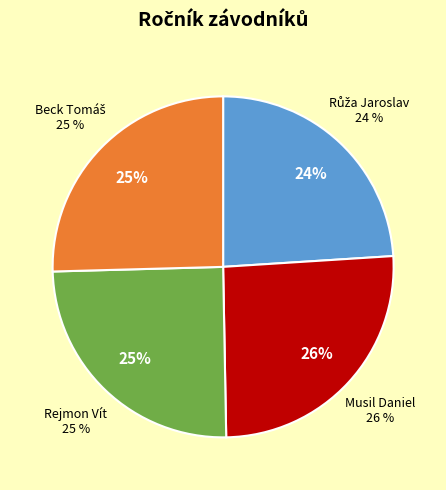

Which slice is the largest?

Musil Daniel